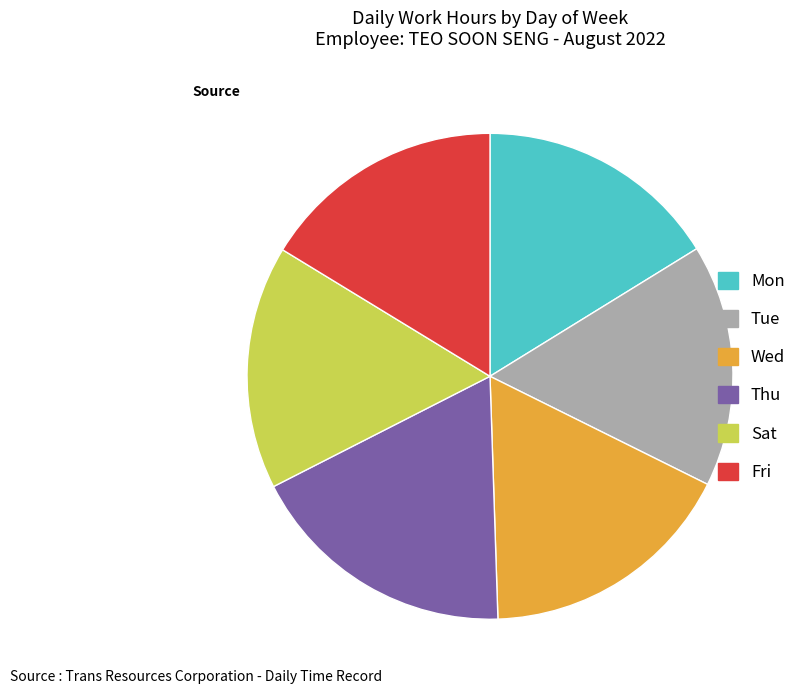

Do Fri and Sat together represent more than half of the pie?

No